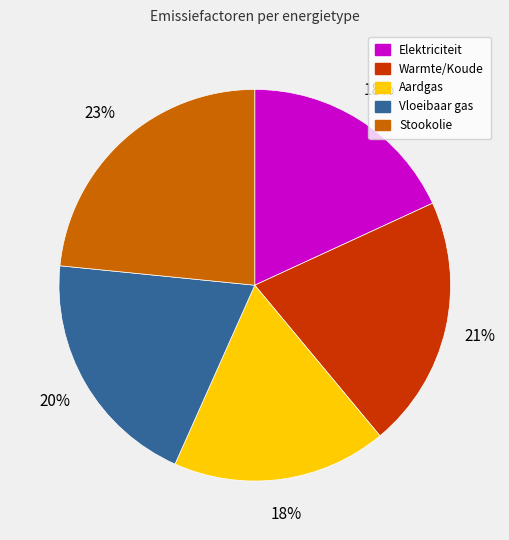

Which slice is the largest?

Stookolie